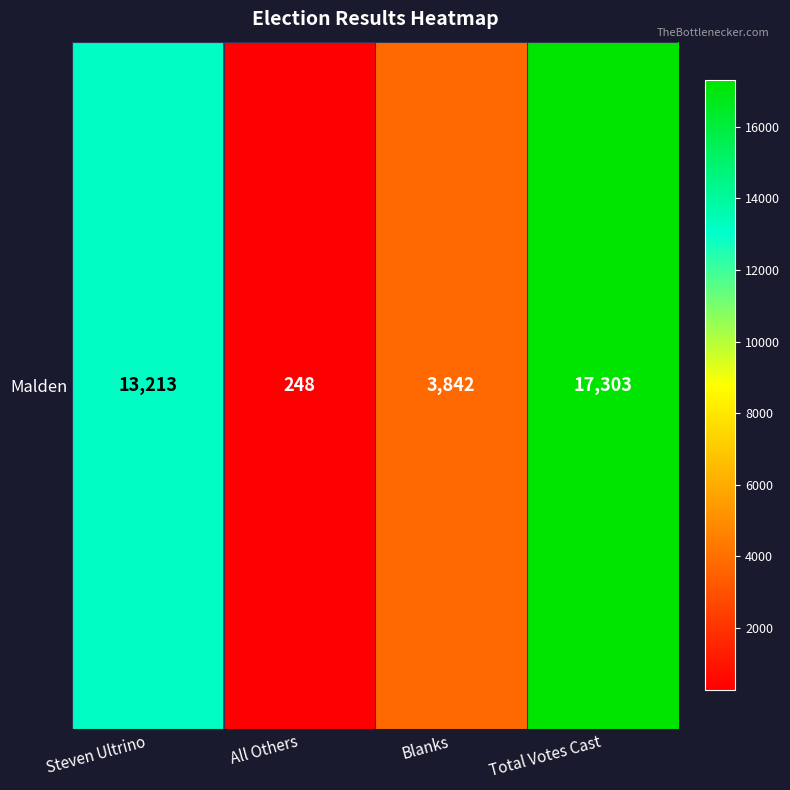

Is it true that the value at Steven Ultrino is 13213?

True